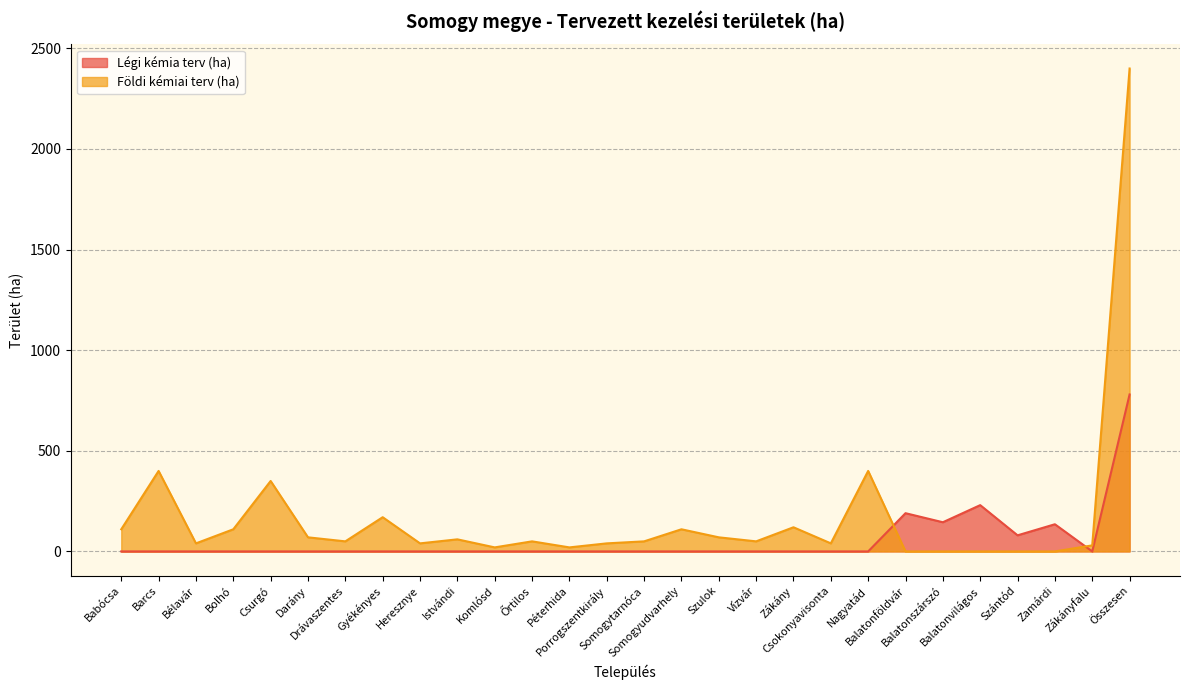

How many lines are shown in the chart?

2